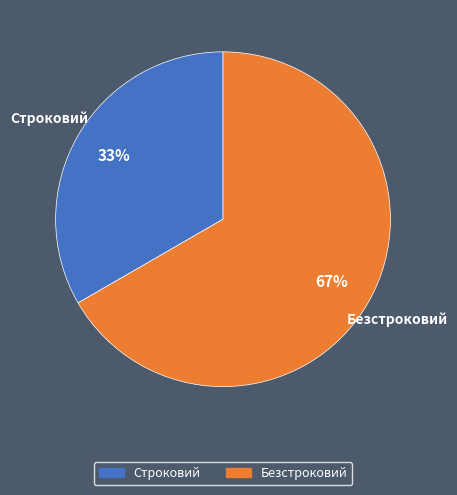

Do Безстроковий and Строковий together represent more than half of the pie?

Yes